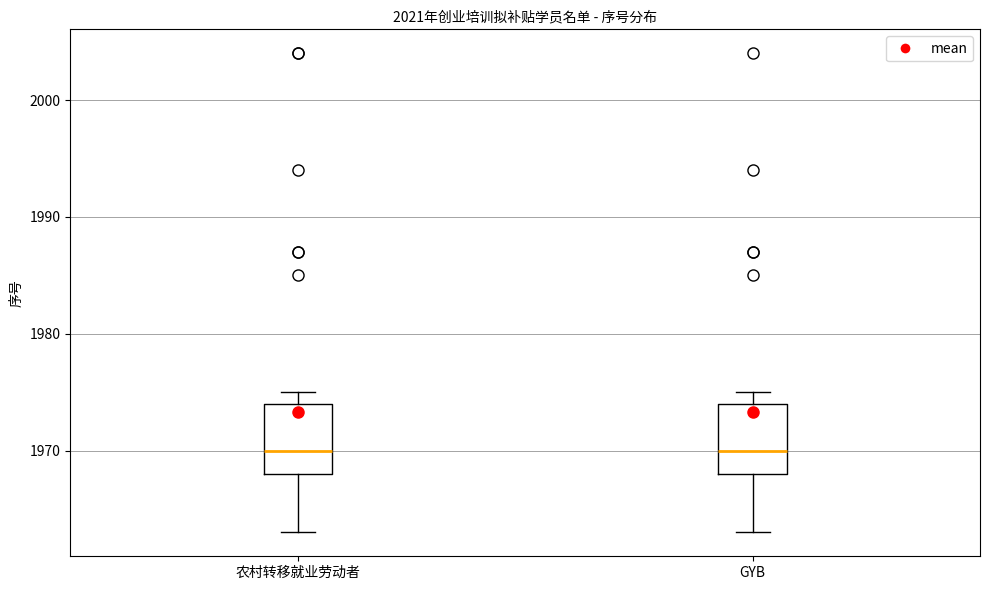

Reading left to right, transcribe this box plot: for each box, give where its median line is, the range the box spans, and where its two whiskers end, as read against the y-axis. The values are not printed on the chart, so give them approximately, as read against the axis.

农村转移就业劳动者: median 1970, box 1968 to 1974, whiskers 1963 to 1975
GYB: median 1970, box 1968 to 1974, whiskers 1963 to 1975